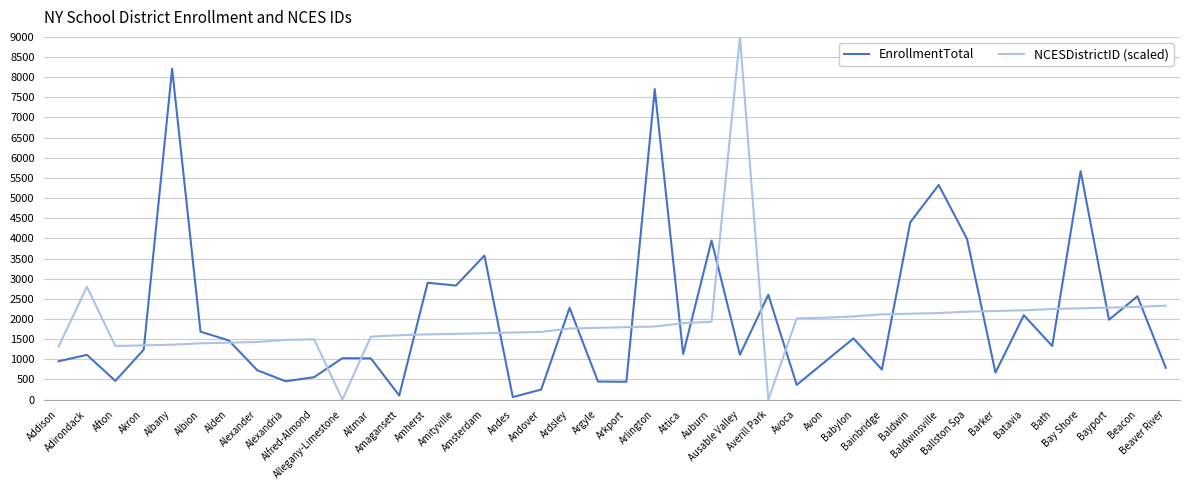

What are all the series names shown in the legend?

EnrollmentTotal, NCESDistrictID (scaled)